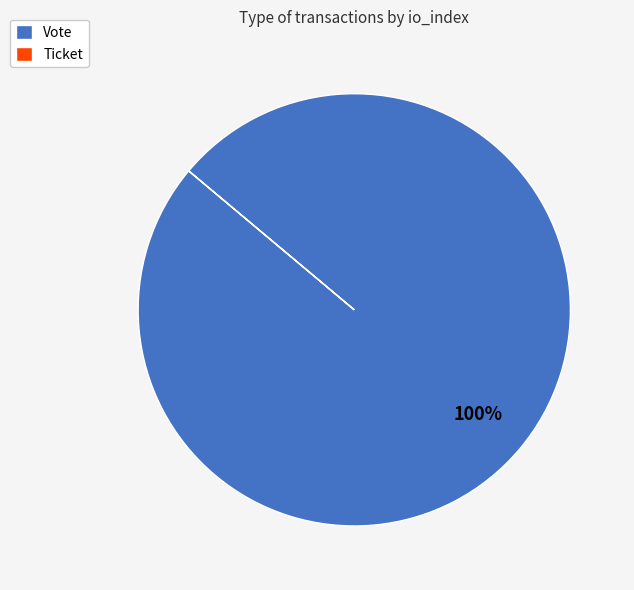

To the nearest percent, what percentage of the pie is Vote?

100%